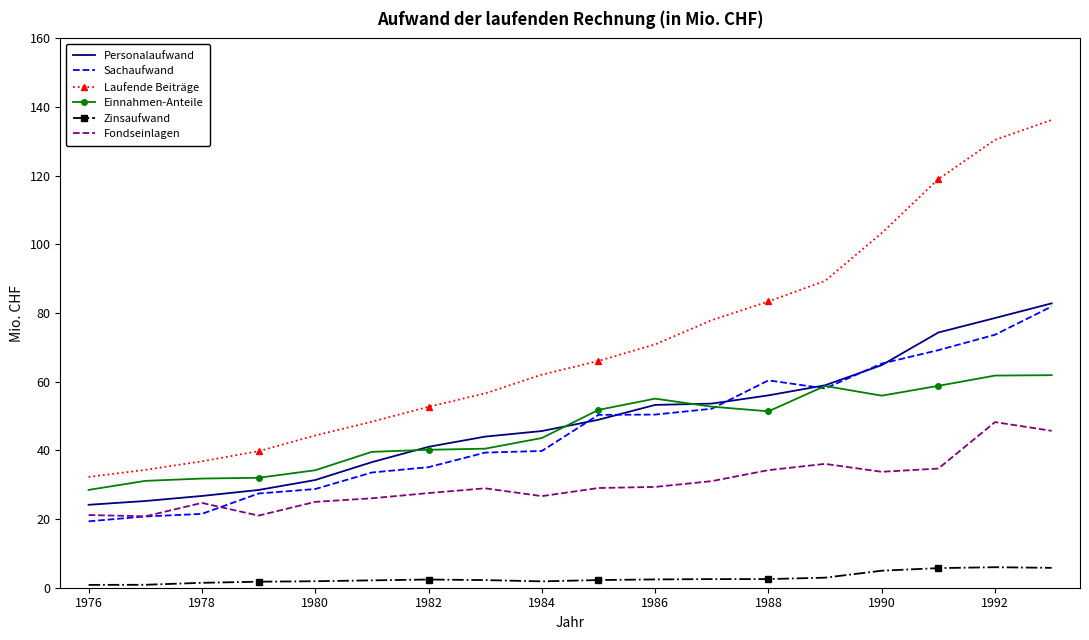

True or false: Zinsaufwand and Personalaufwand cross at least once.

False